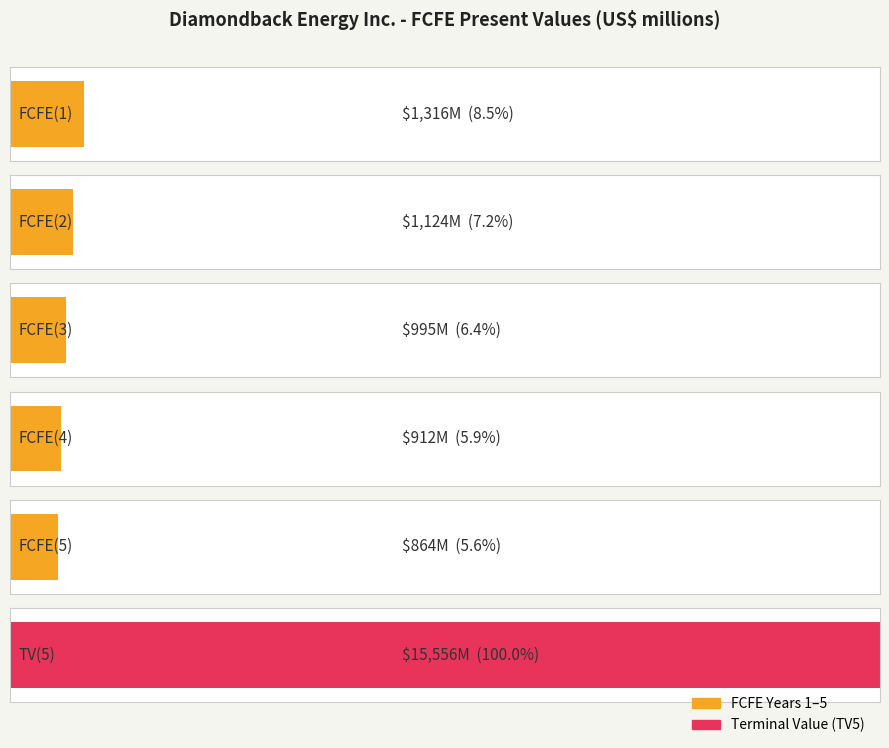

How many bars are there in total?

6